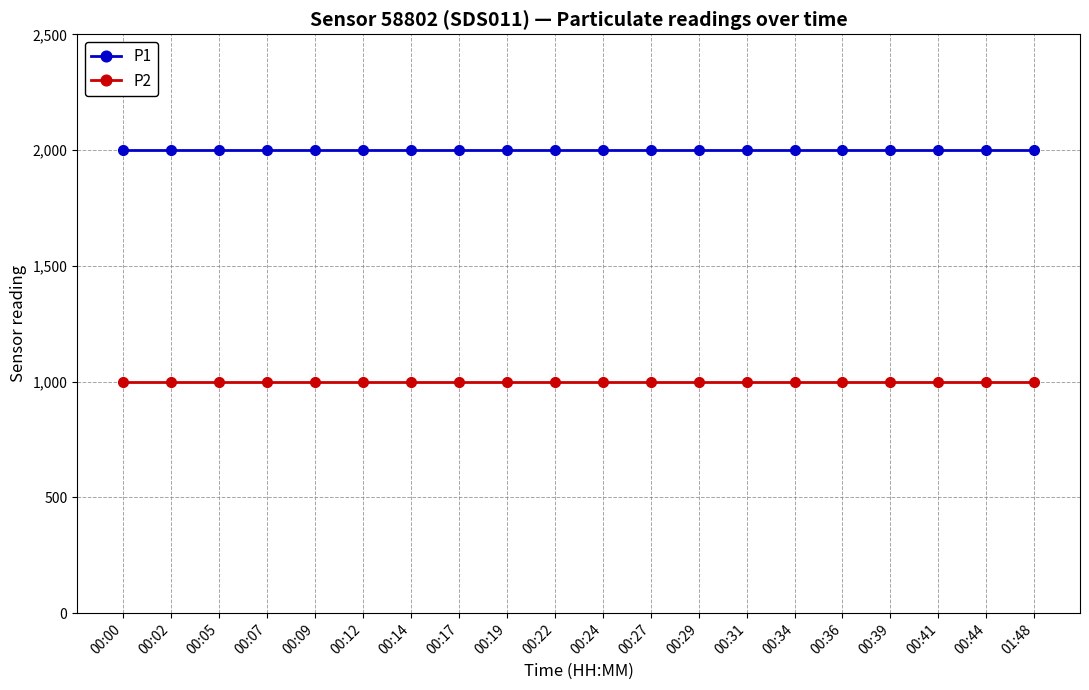

What is the label of the 6th point from the left?

00:12